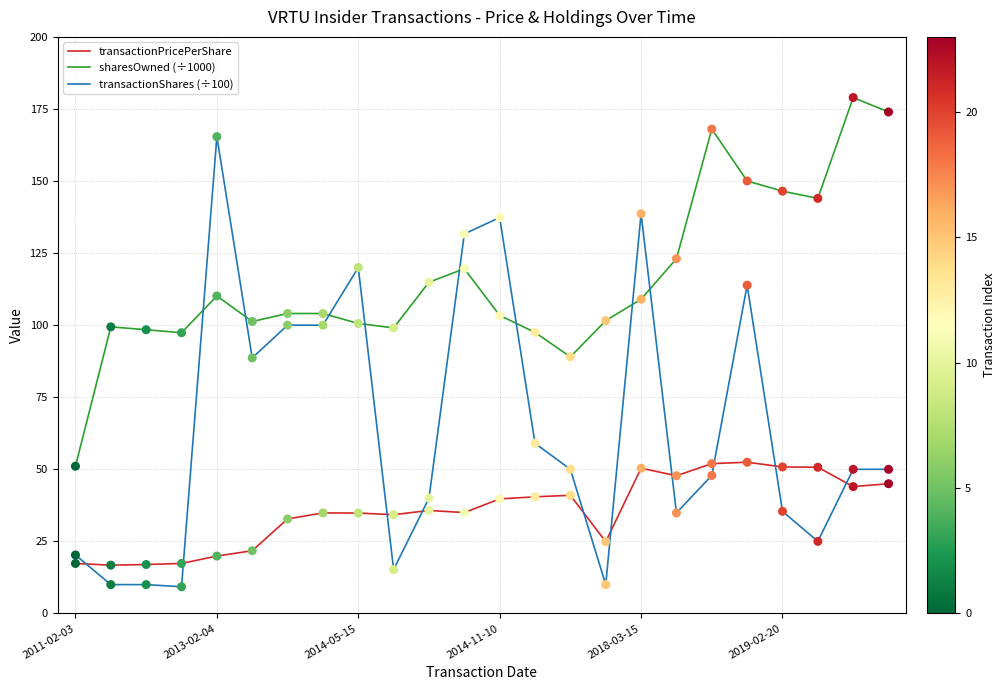

What is the greatest value displayed?

179.0